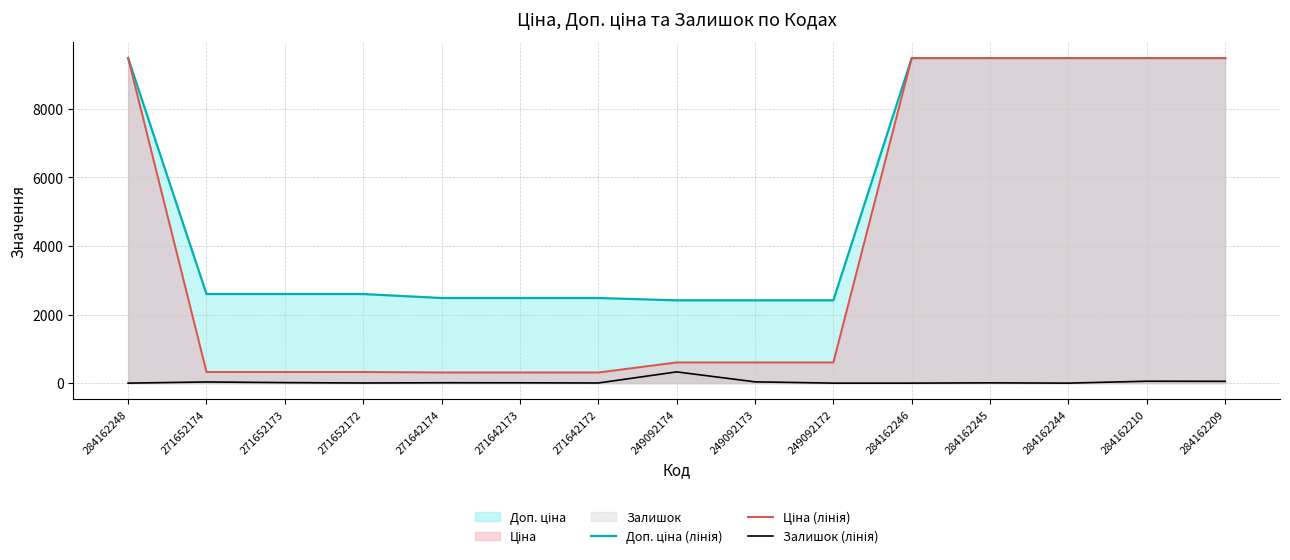

What is the value of the Залишок (лінія) point at the 9th from the left?

38.0